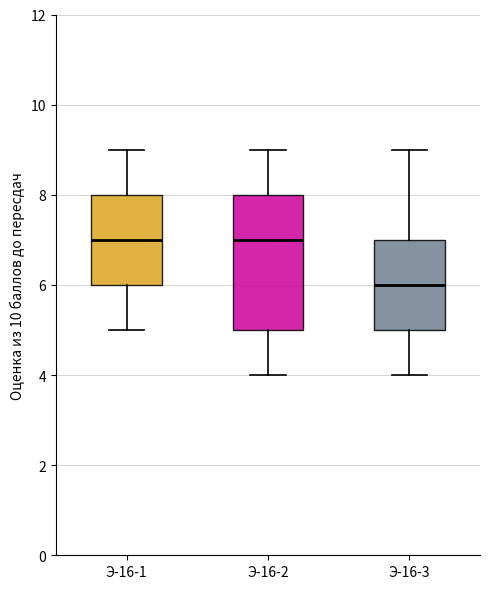

Reading left to right, read every box against the y-axis: the position of its median line, the range the box covers, and the ends of its whiskers. The values are not printed on the chart, so give them approximately, as read against the axis.

Э-16-1: median 7, box 6 to 8, whiskers 5 to 9
Э-16-2: median 7, box 5 to 8, whiskers 4 to 9
Э-16-3: median 6, box 5 to 7, whiskers 4 to 9